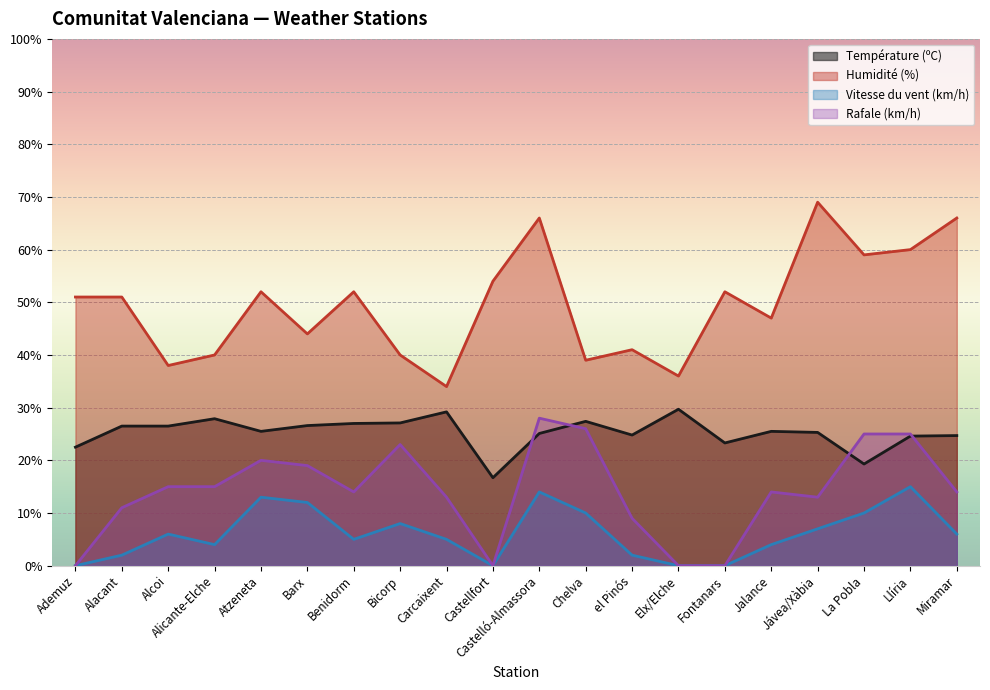

What are all the series names shown in the legend?

Température (ºC), Humidité (%), Vitesse du vent (km/h), Rafale (km/h)